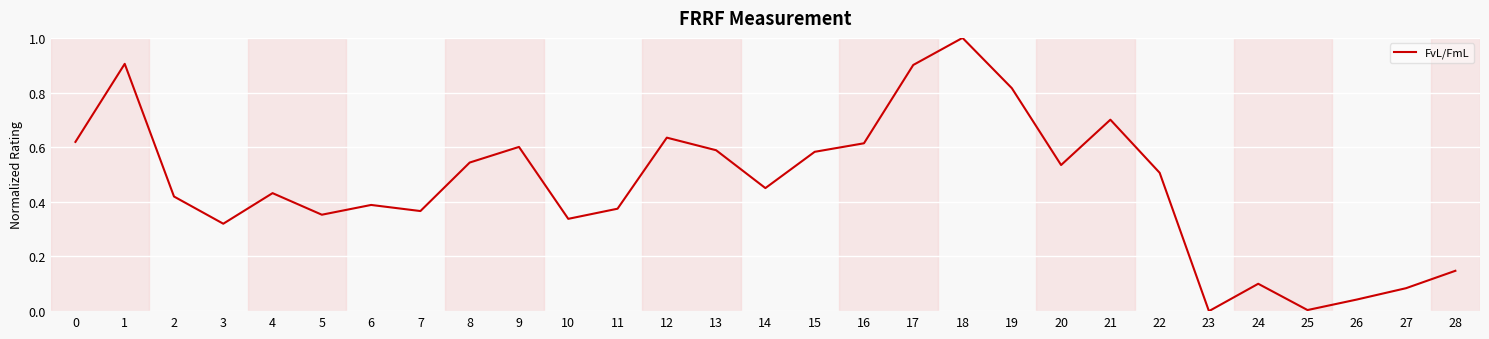

What is the change in value from 1 to 18?

+0.1